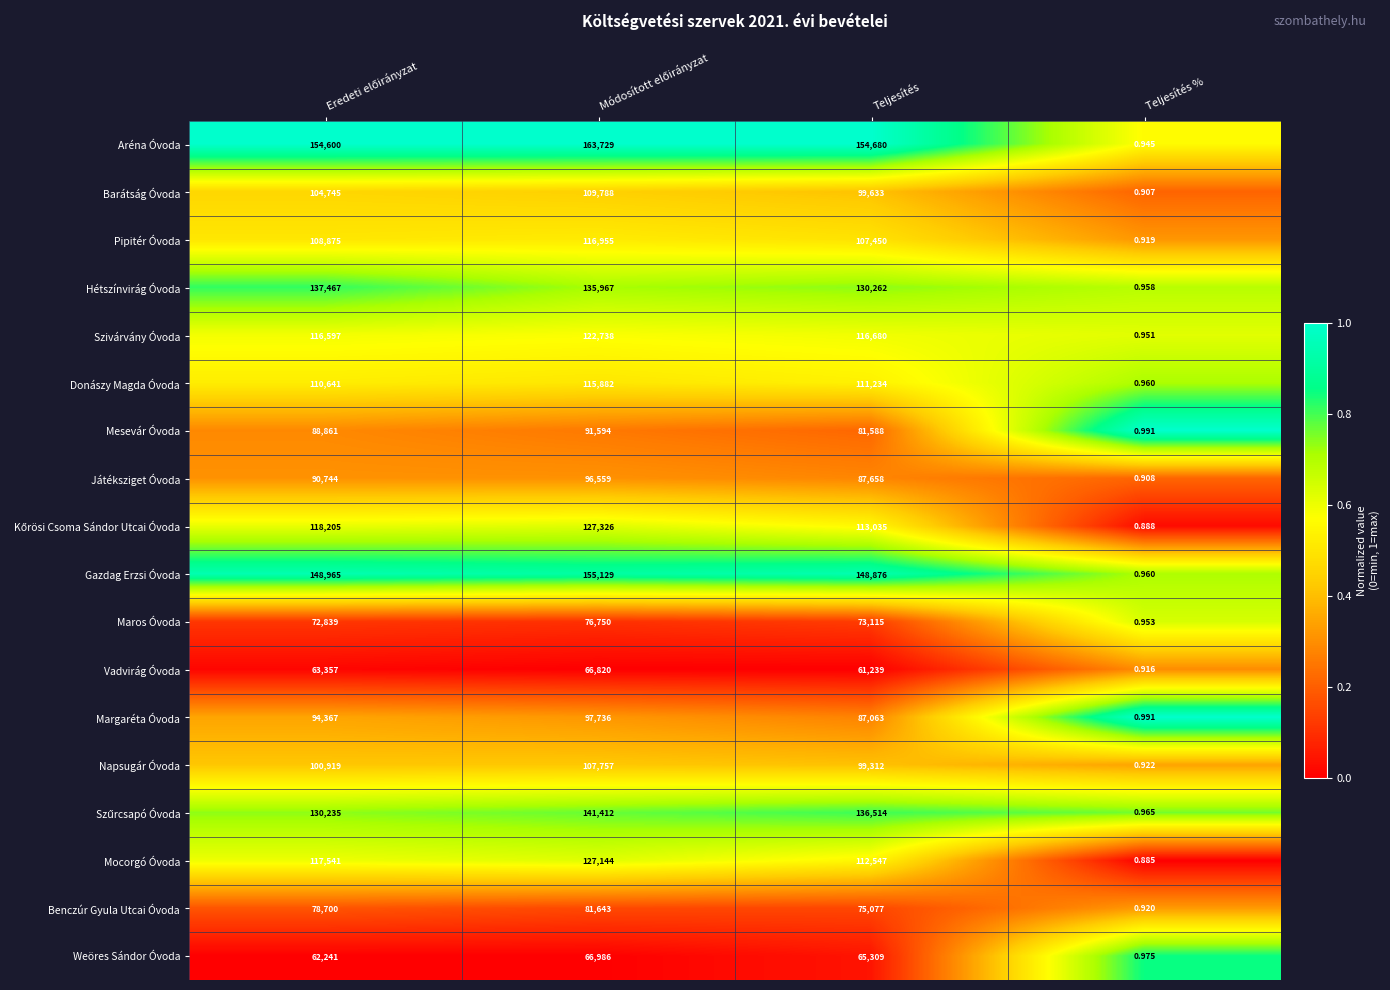

Which label corresponds to the smallest value in the chart?

Teljesítés %